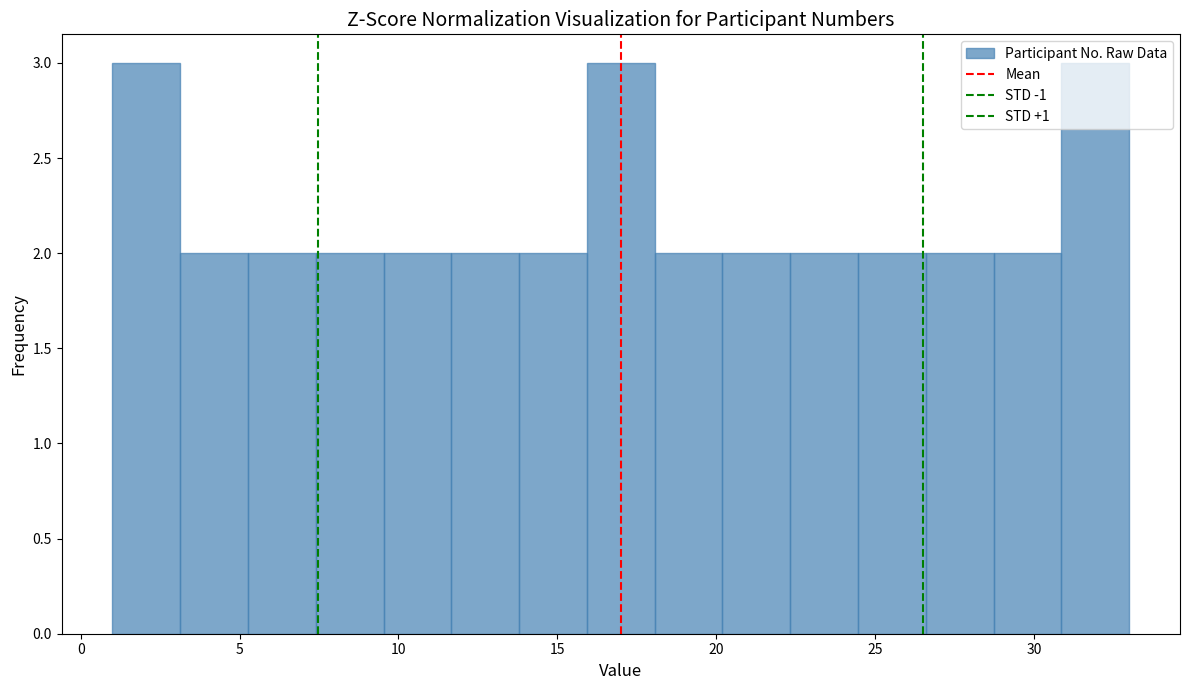

What is the height of the bar covering 20.0 to 22.5 on the x-axis? Neither the bar edges nor the heights are printed on the chart, so give them approximately, as read against the axes.

2